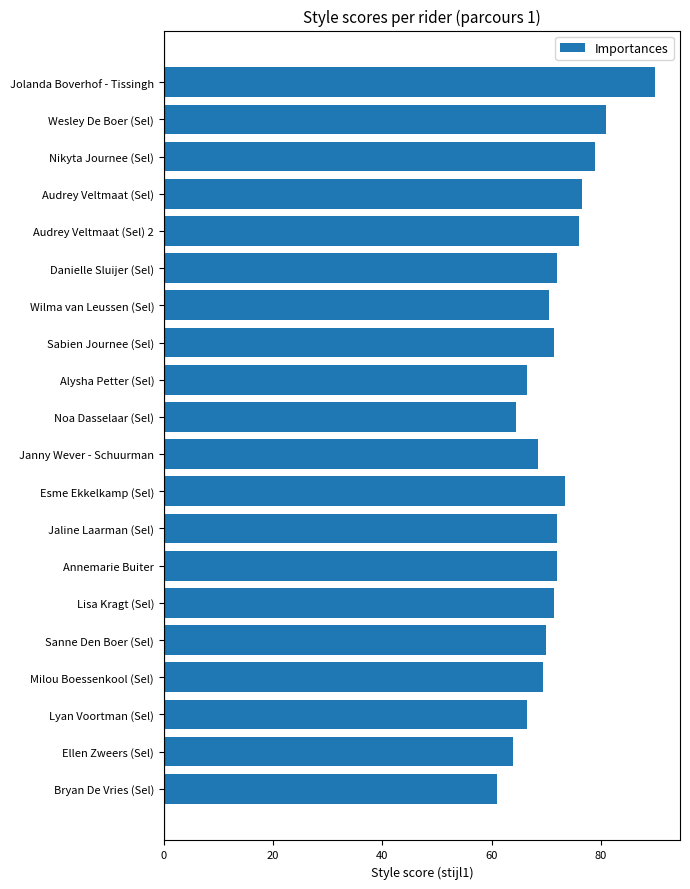

Is it true that the value at Wesley De Boer (Sel) is 81.0?

True